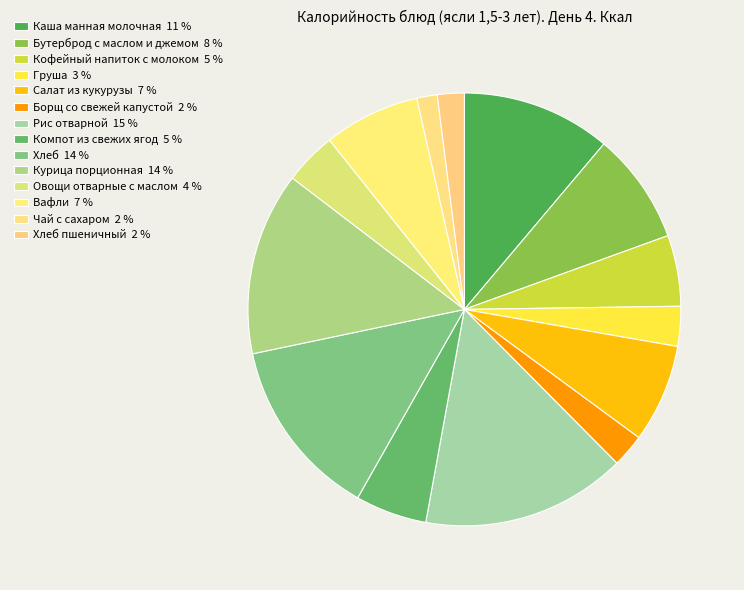

Which category has the biggest portion of the pie?

Рис отварной 15 %